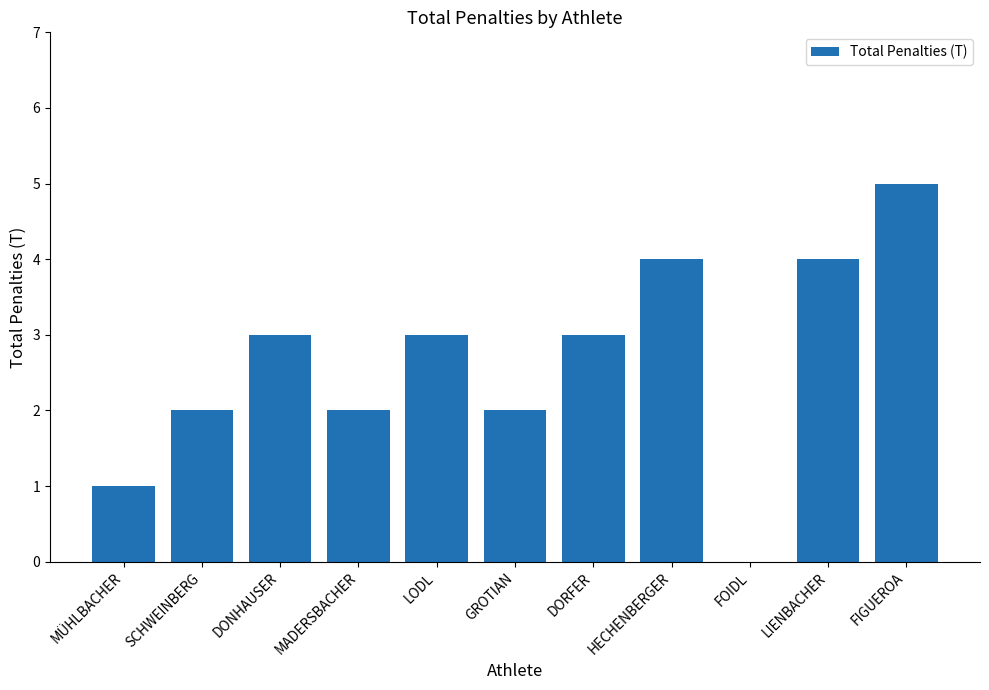

The value at GROTIAN is 2. True or false?

True